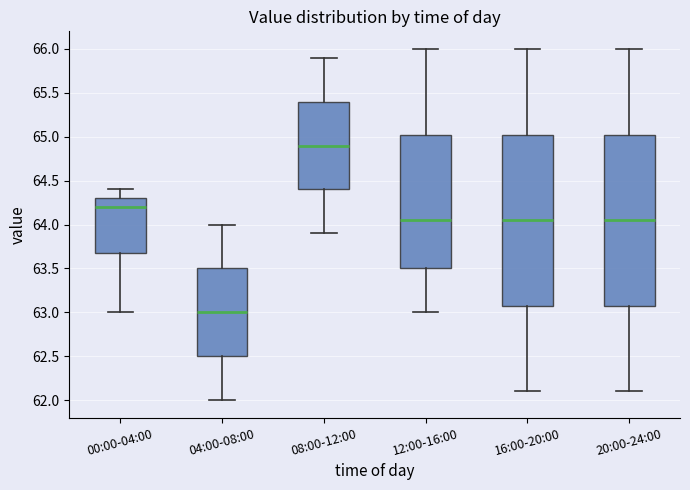

Reading left to right, read every box against the y-axis: the position of its median line, the range the box covers, and the ends of its whiskers. The values are not printed on the chart, so give them approximately, as read against the axis.

00:00-04:00: median 64.20, box 63.70 to 64.30, whiskers 63.00 to 64.40
04:00-08:00: median 63.00, box 62.50 to 63.50, whiskers 62.00 to 64.00
08:00-12:00: median 64.90, box 64.40 to 65.40, whiskers 63.90 to 65.90
12:00-16:00: median 64.05, box 63.50 to 65.05, whiskers 63.00 to 66.00
16:00-20:00: median 64.05, box 63.10 to 65.05, whiskers 62.10 to 66.00
20:00-24:00: median 64.05, box 63.10 to 65.05, whiskers 62.10 to 66.00